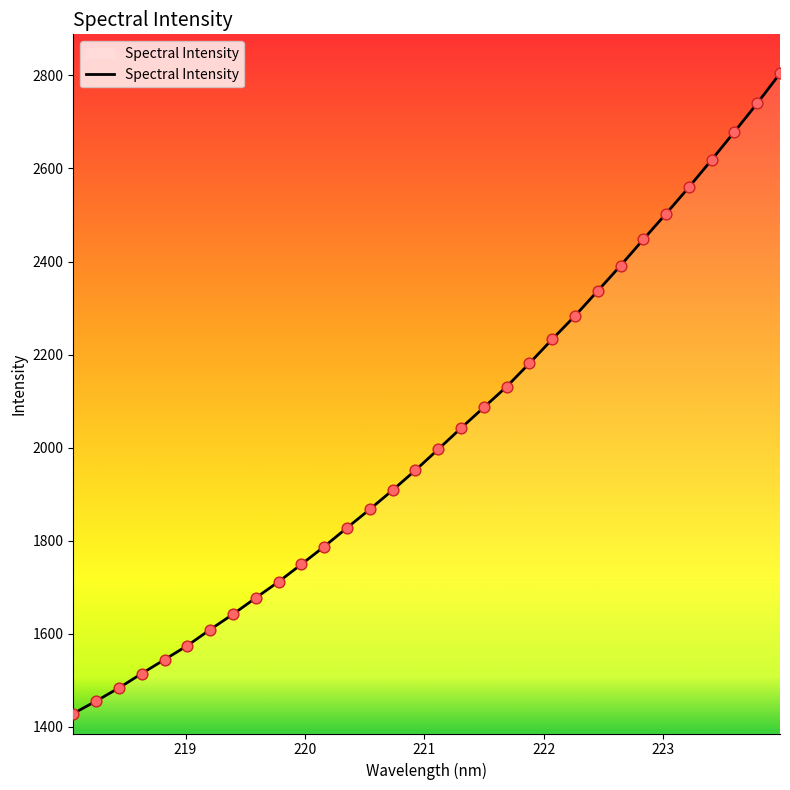

What is the maximum value shown in the chart?

2804.2